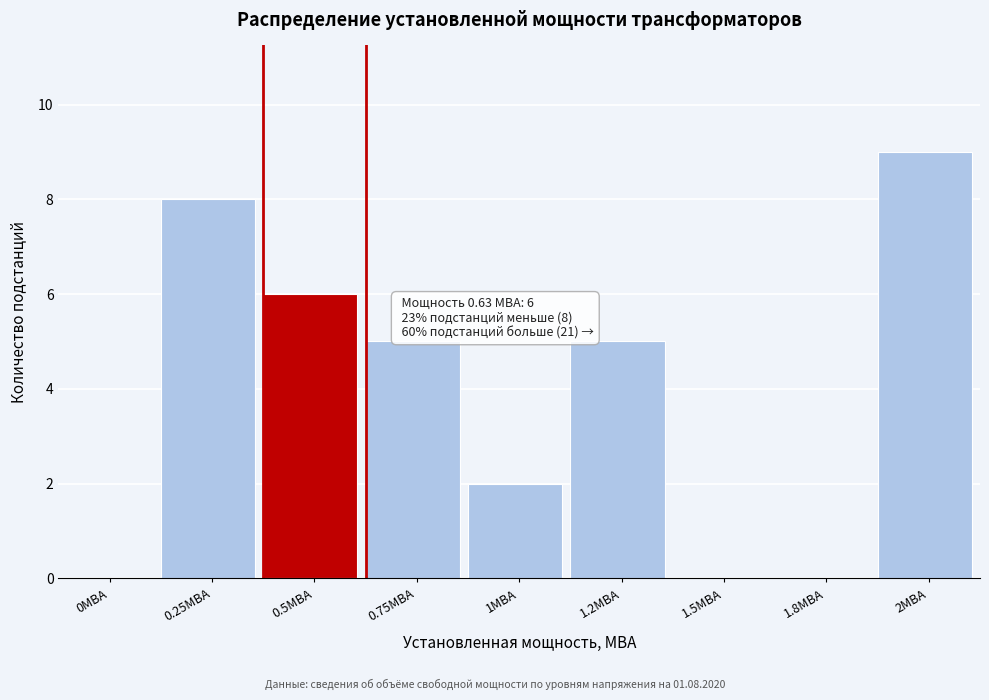

Reading left to right, what are all the values shown in this chart?

0МВА=0	0.25МВА=8	0.5МВА=6	0.75МВА=5	1МВА=2	1.2МВА=5	1.5МВА=0	1.8МВА=0	2МВА=9